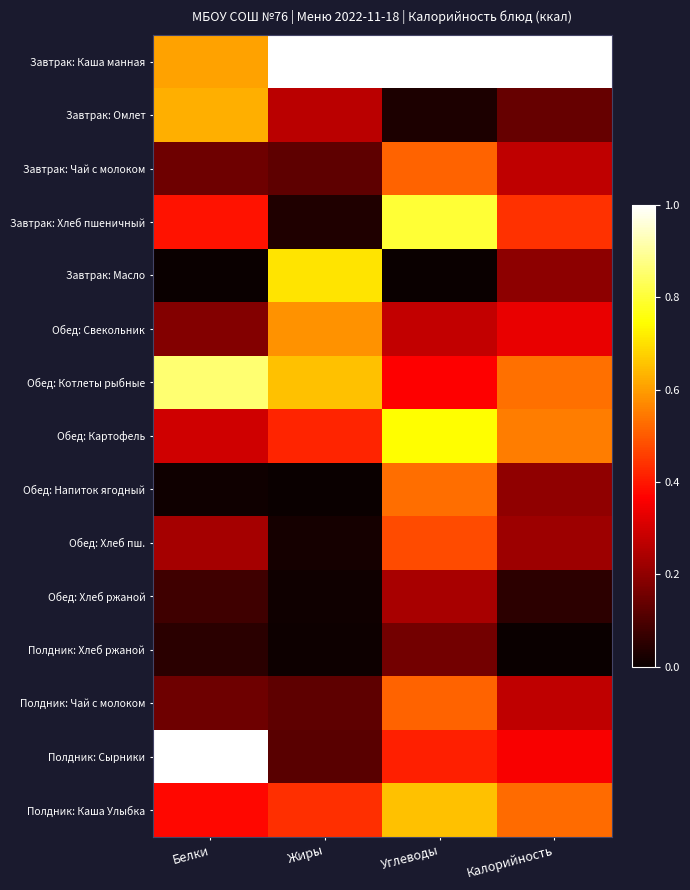

What is the greatest value displayed?

1.0